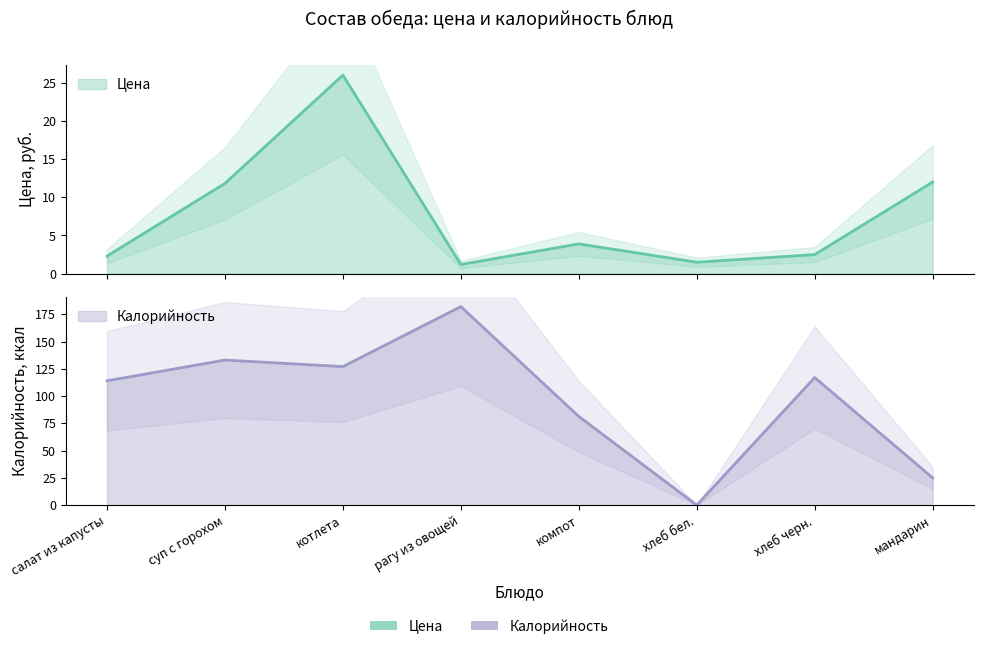

Where do Калорийность and Цена first cross each other?

компот and хлеб бел.